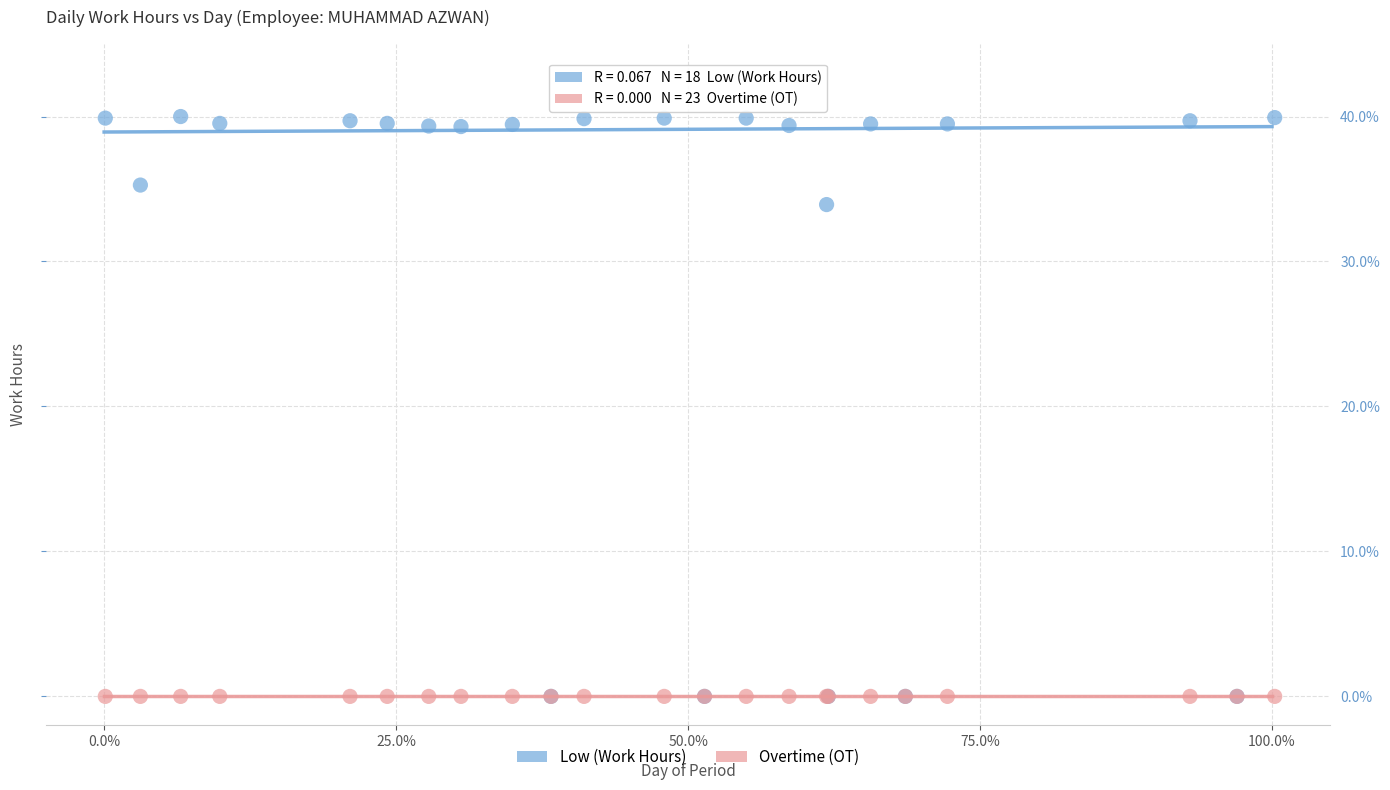

Across all series, what Y value is closest to 20?

33.9